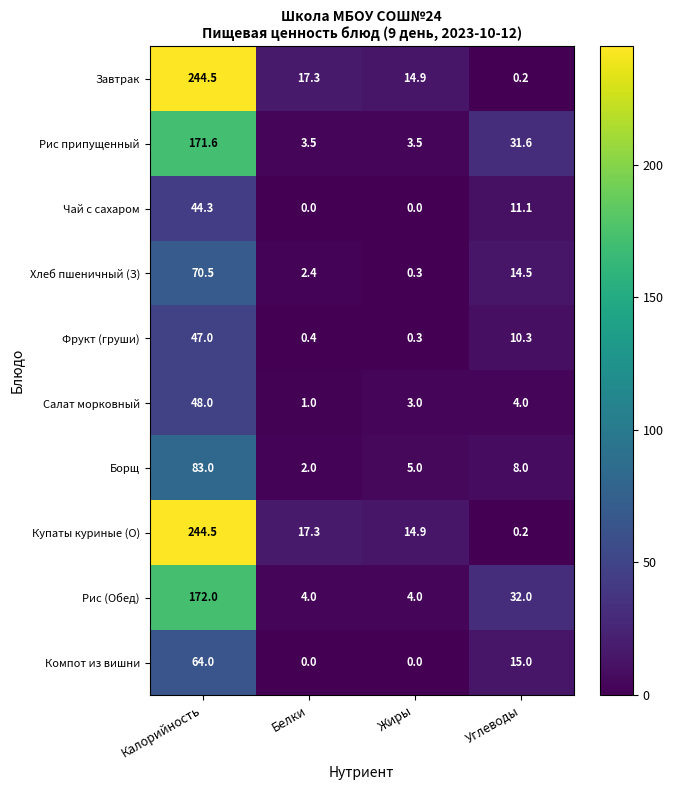

What is the difference between the maximum and minimum values in the Борщ series?

81.0